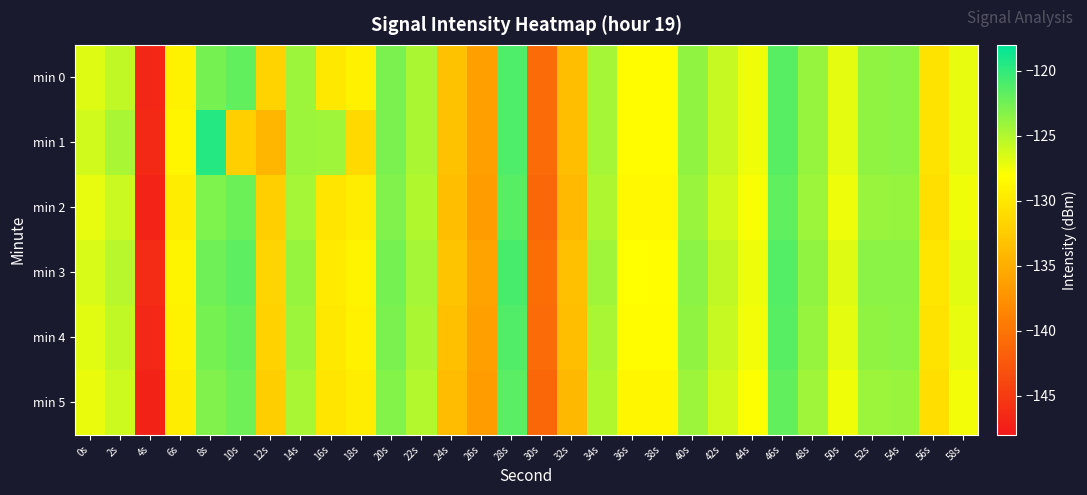

What is the spread (max minus min) of values at 16s?

6.1